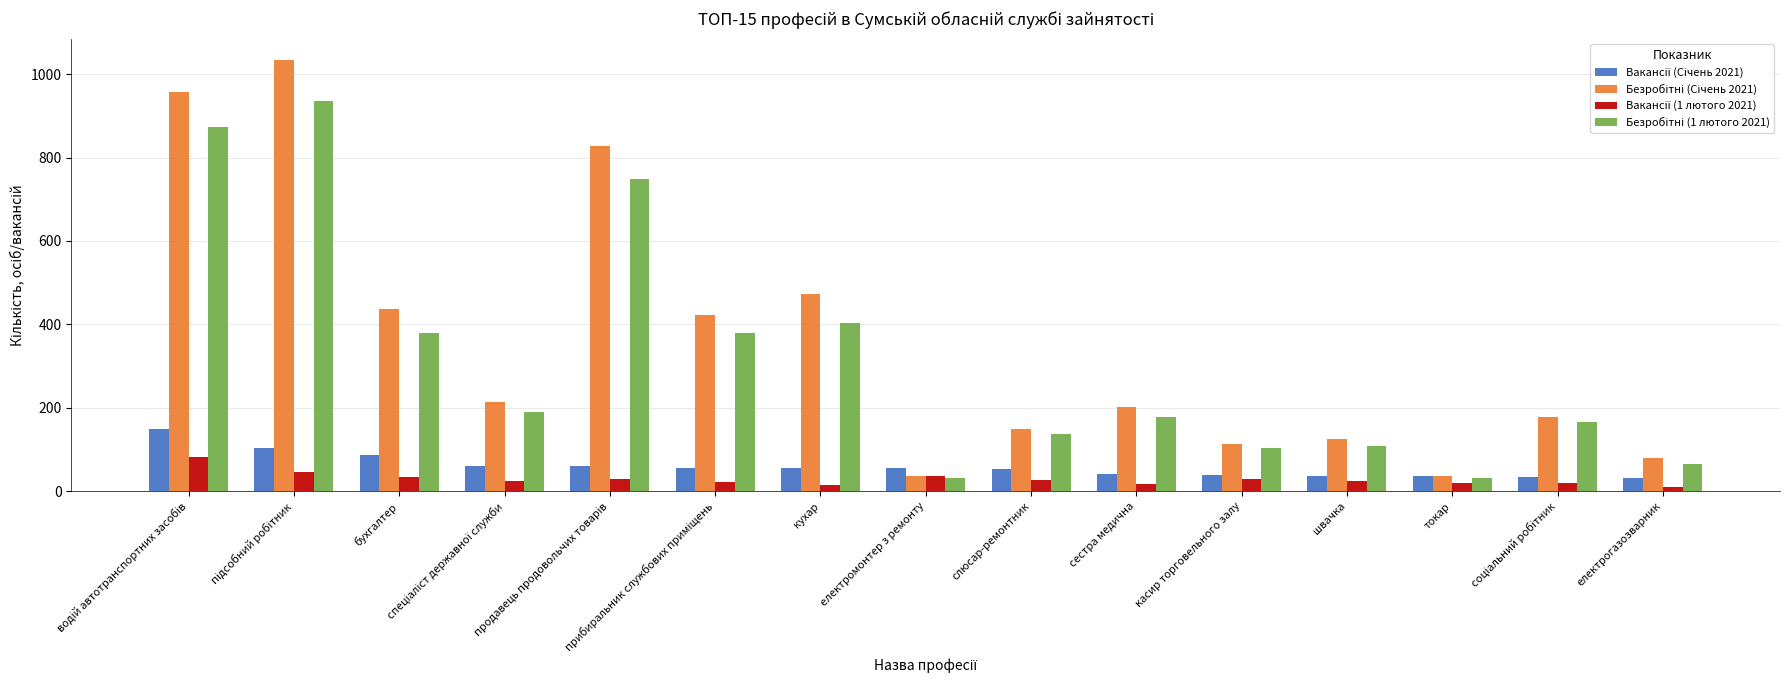

The value of Вакансії (1 лютого 2021) at токар is 10. True or false?

False